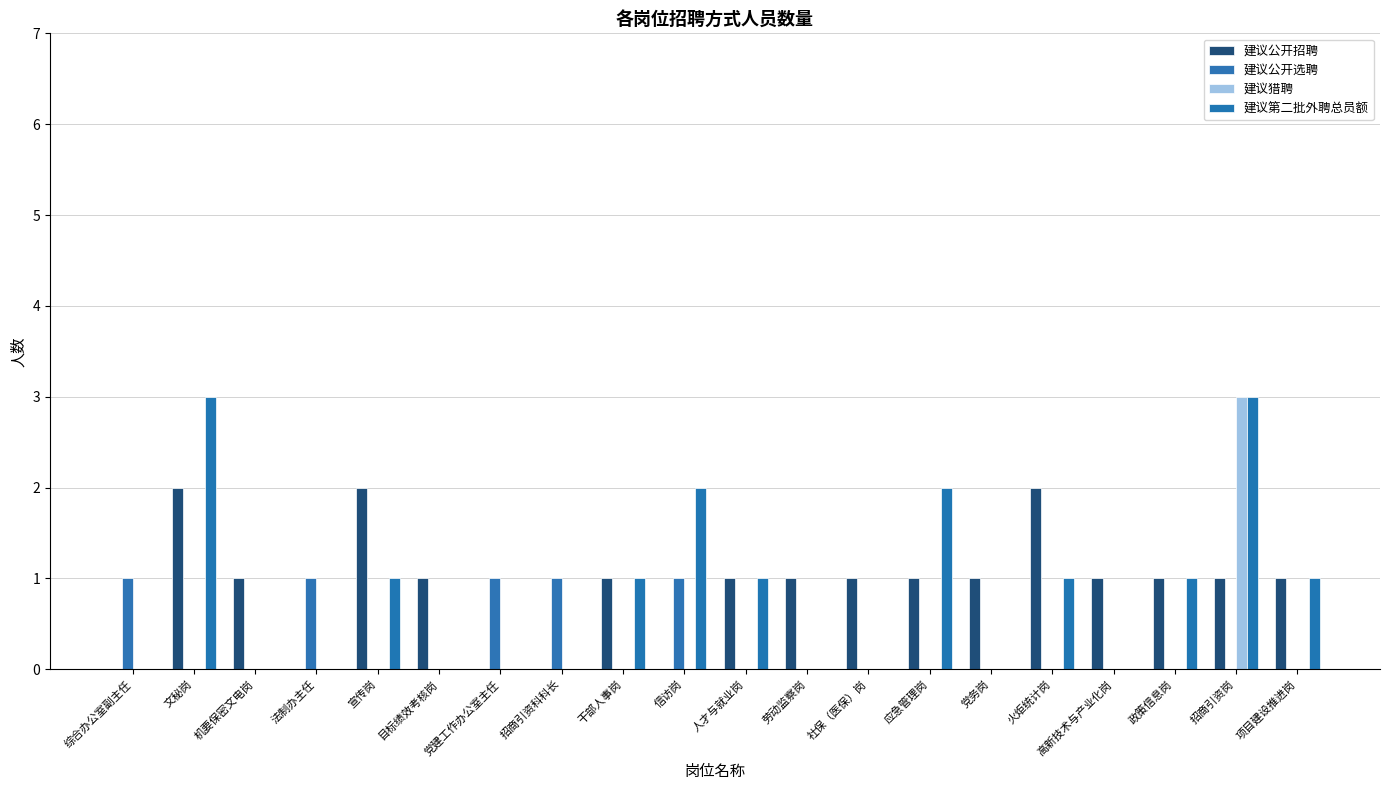

Between 机要保密文电岗 and 宣传岗, which series saw the biggest shift?

建议公开招聘